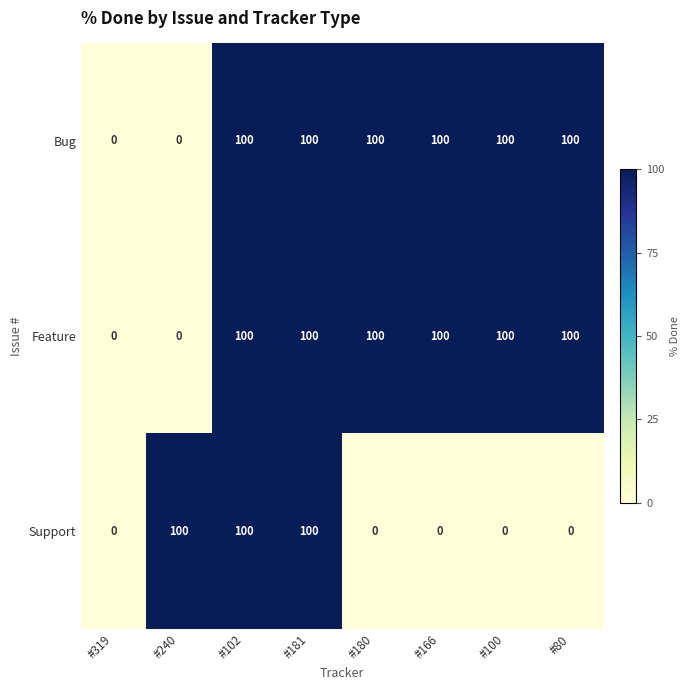

At how many categories does at least one series exceed 86?

7